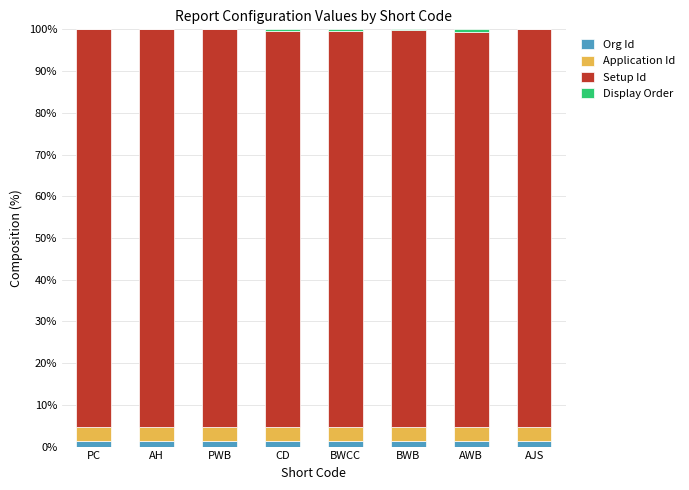

How many categories are shown in the chart?

8